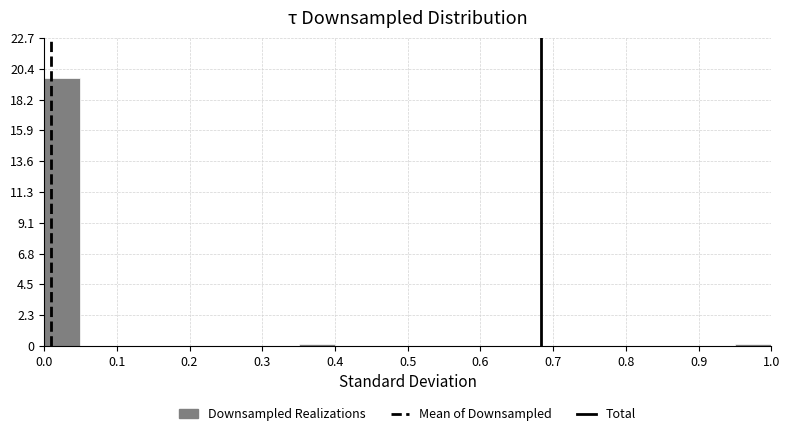

What is the height of the bar covering 0.00 to 0.05 on the x-axis? The values are not printed on the chart, so give them approximately, as read against the axis.

19.5